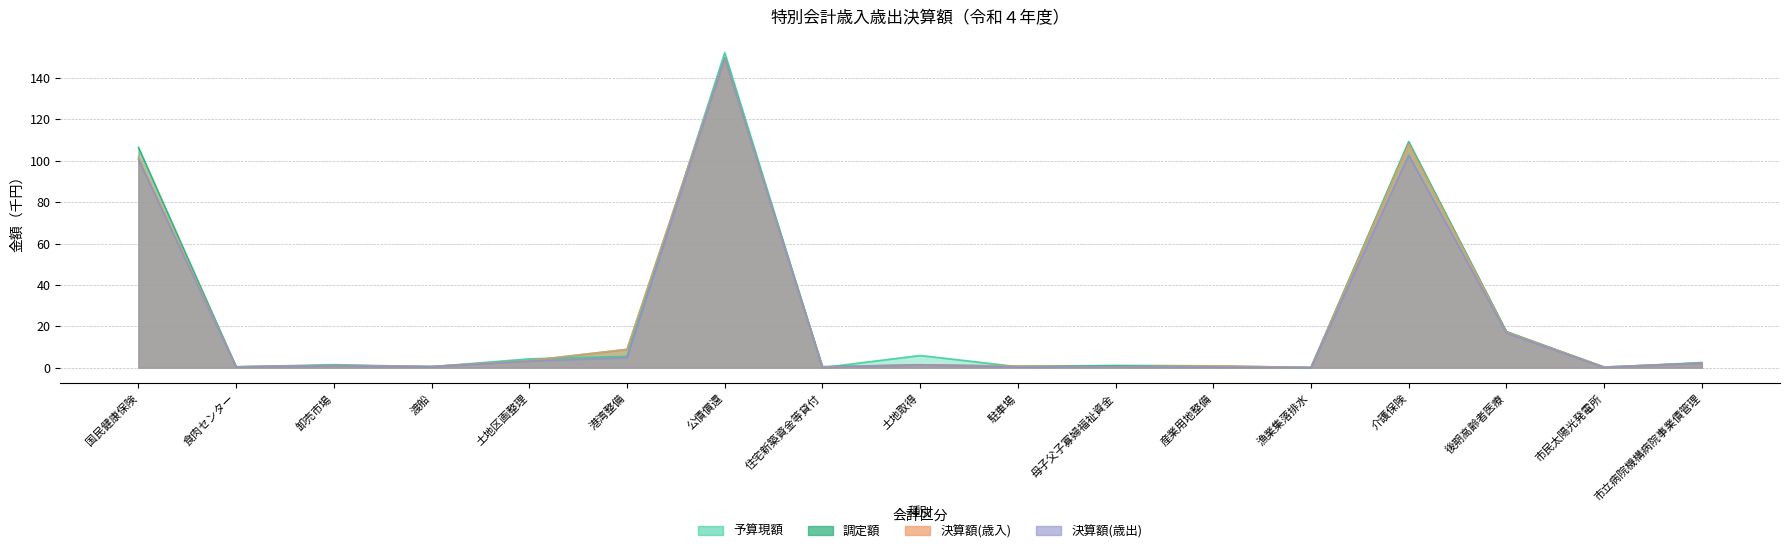

Is it true that 調定額 equals 108.7 at 介護保険?

True